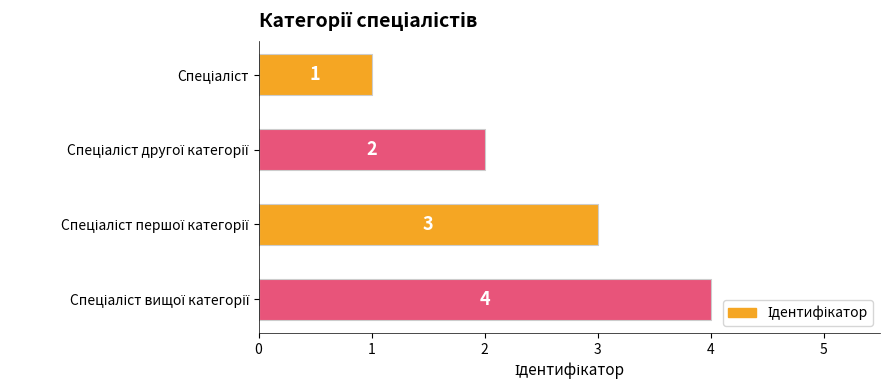

What is the difference between the maximum and minimum values?

3